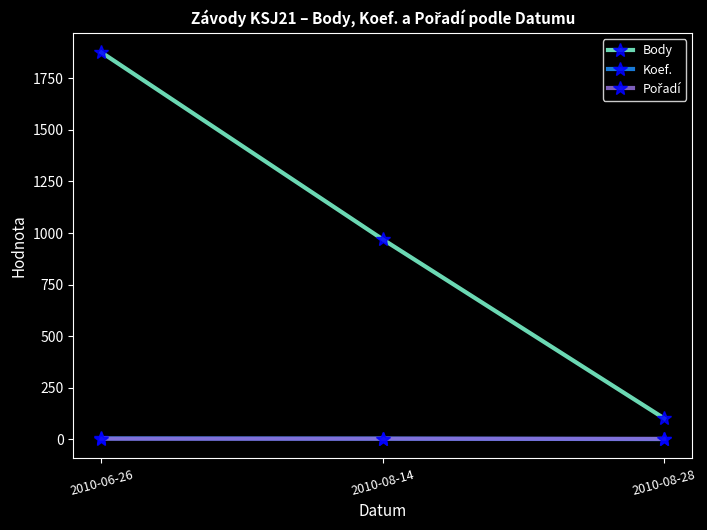

Does the chart display data point markers on the line(s)?

Yes